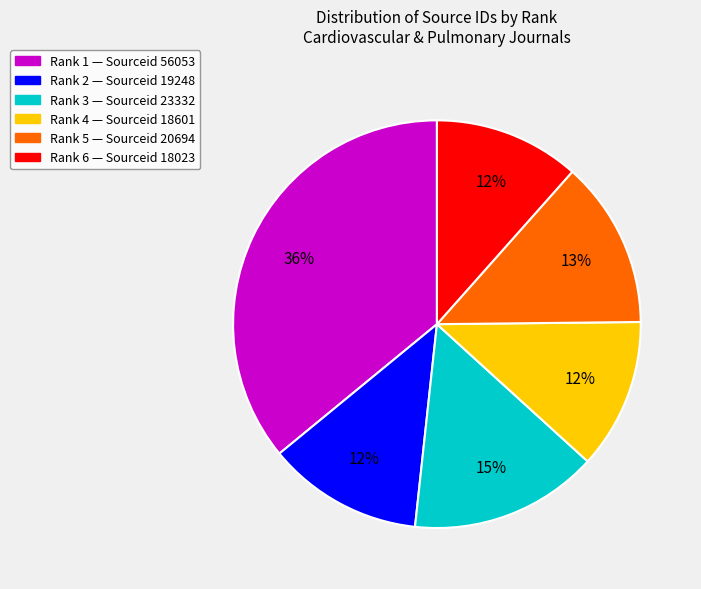

To the nearest percent, what is the difference between the largest and smallest slice percentages?

24%